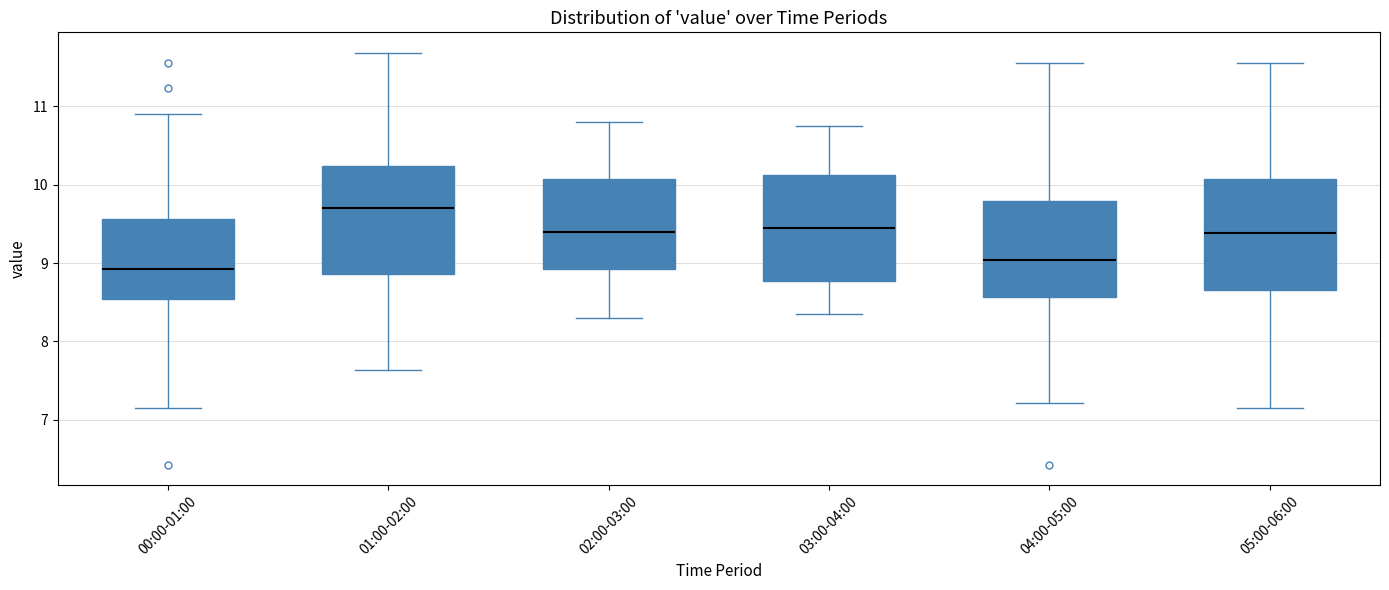

Where is the lower edge of the box for 03:00-04:00 on the y-axis? The values are not printed on the chart, so give them approximately, as read against the axis.

8.8